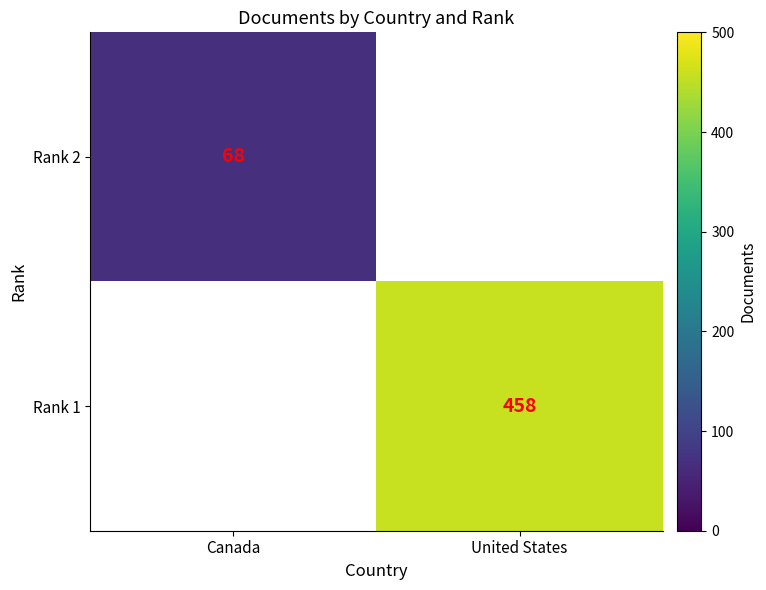

Is the value of Rank 2 at Canada greater than the value of Rank 1 at United States?

No